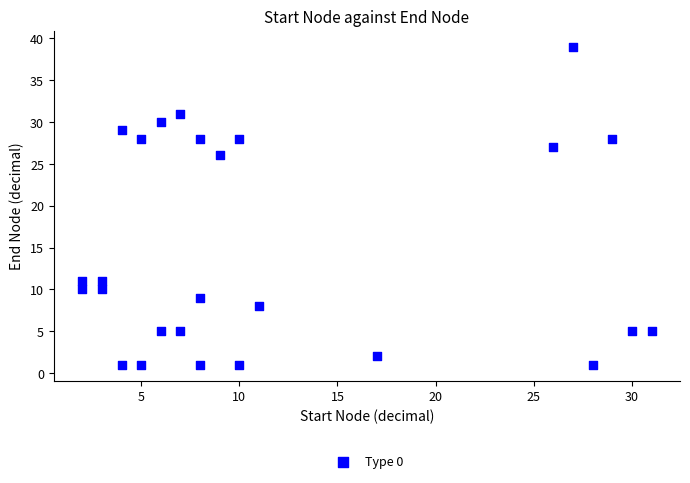

What Y value in the scatter plot is closest to 20?

26